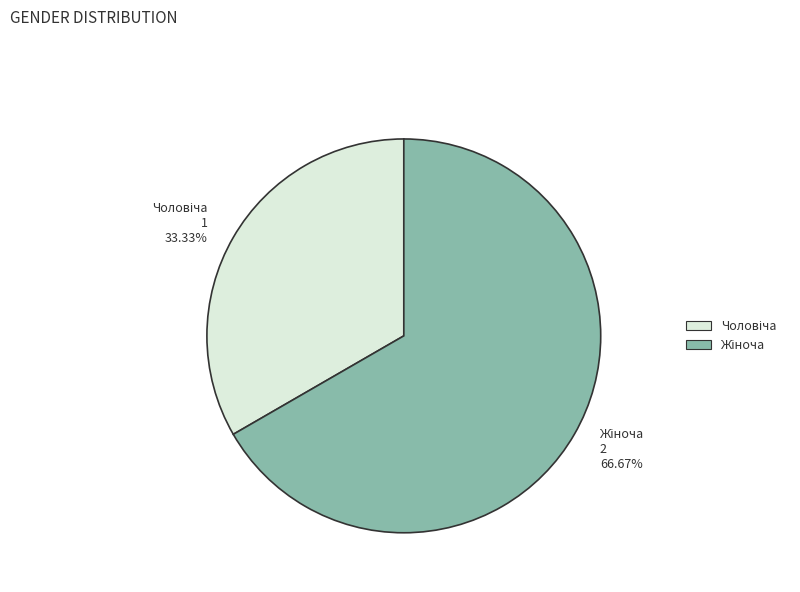

Count the number of slices in the pie.

2